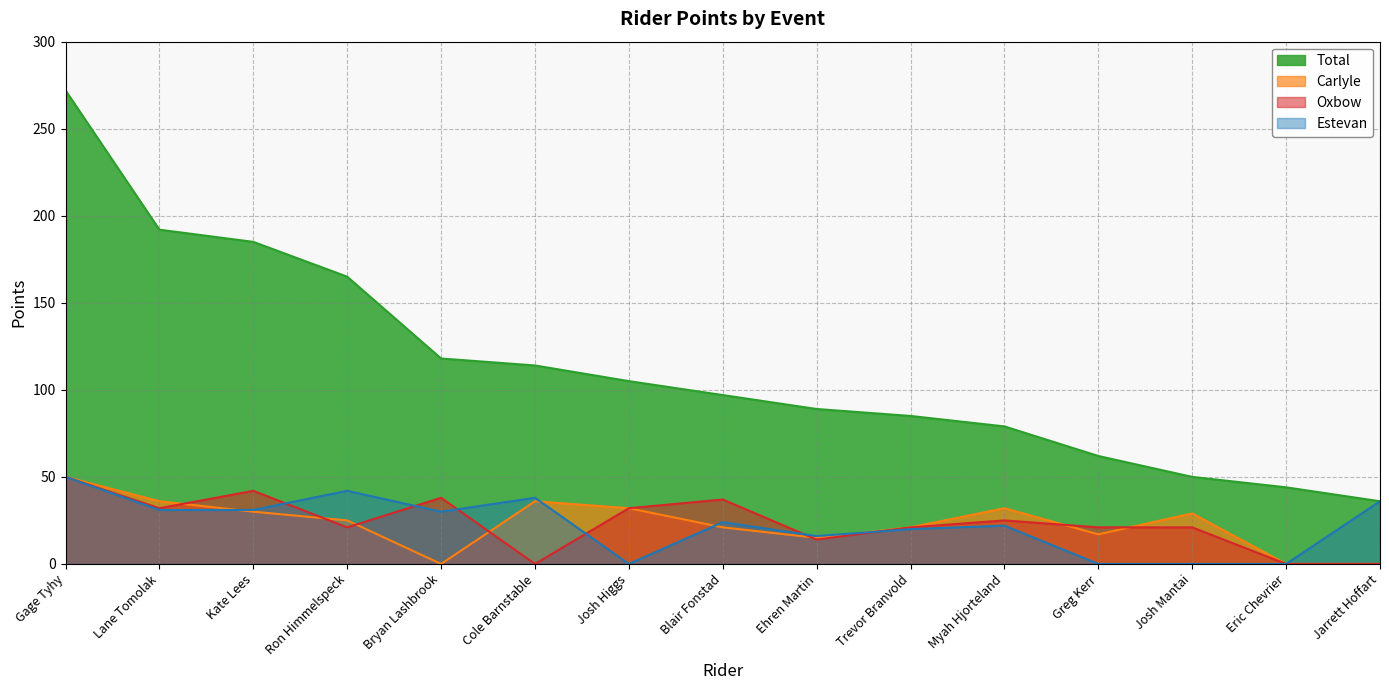

Does the chart have visible grid lines?

Yes